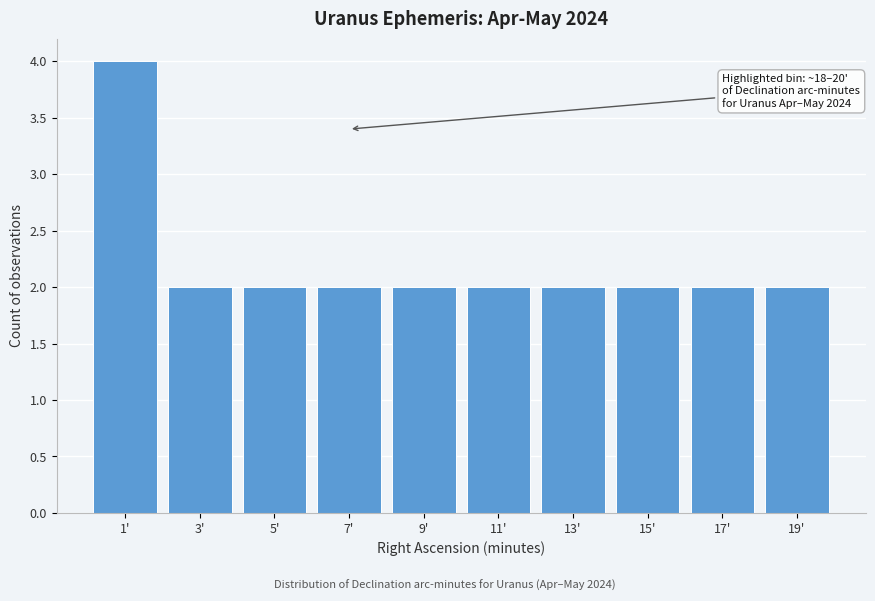

Which range on the x-axis has the tallest bar?

0 to 2